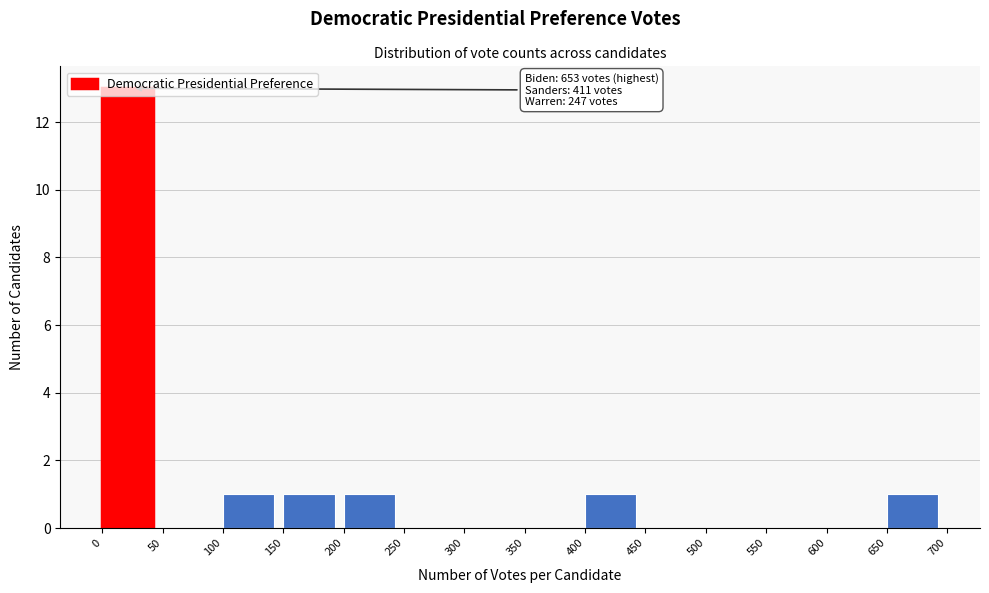

Which range on the x-axis has the tallest bar?

0 to 50